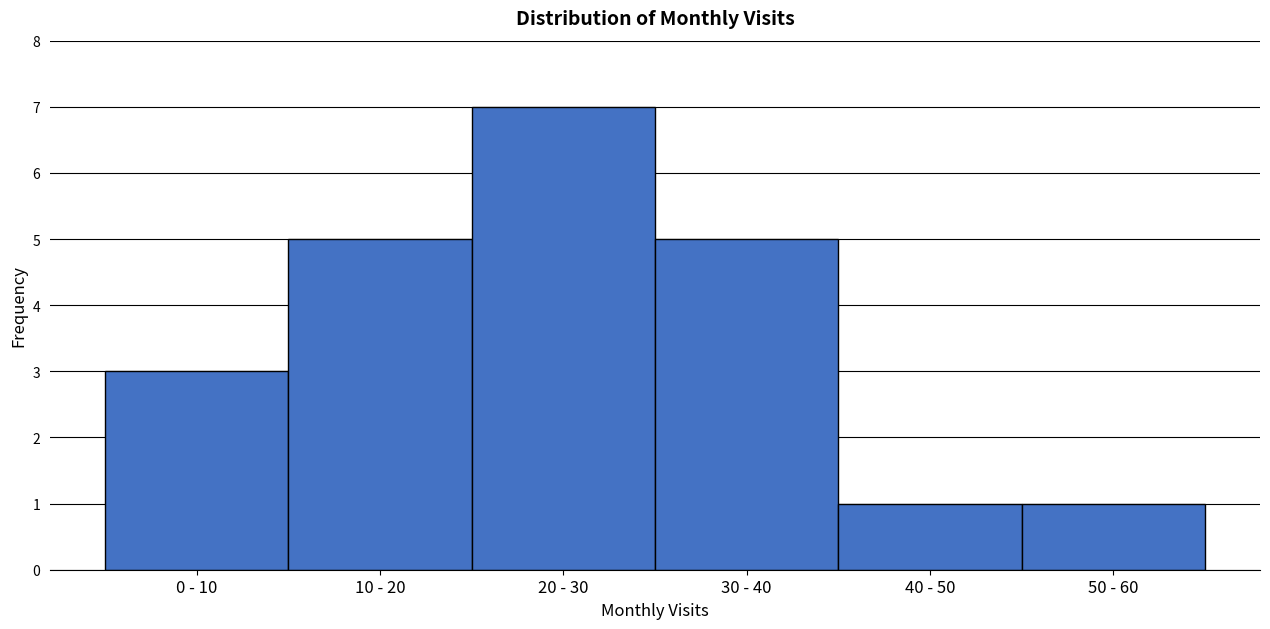

Reading left to right, extract all data points from this chart.

0 - 10=3	10 - 20=5	20 - 30=7	30 - 40=5	40 - 50=1	50 - 60=1